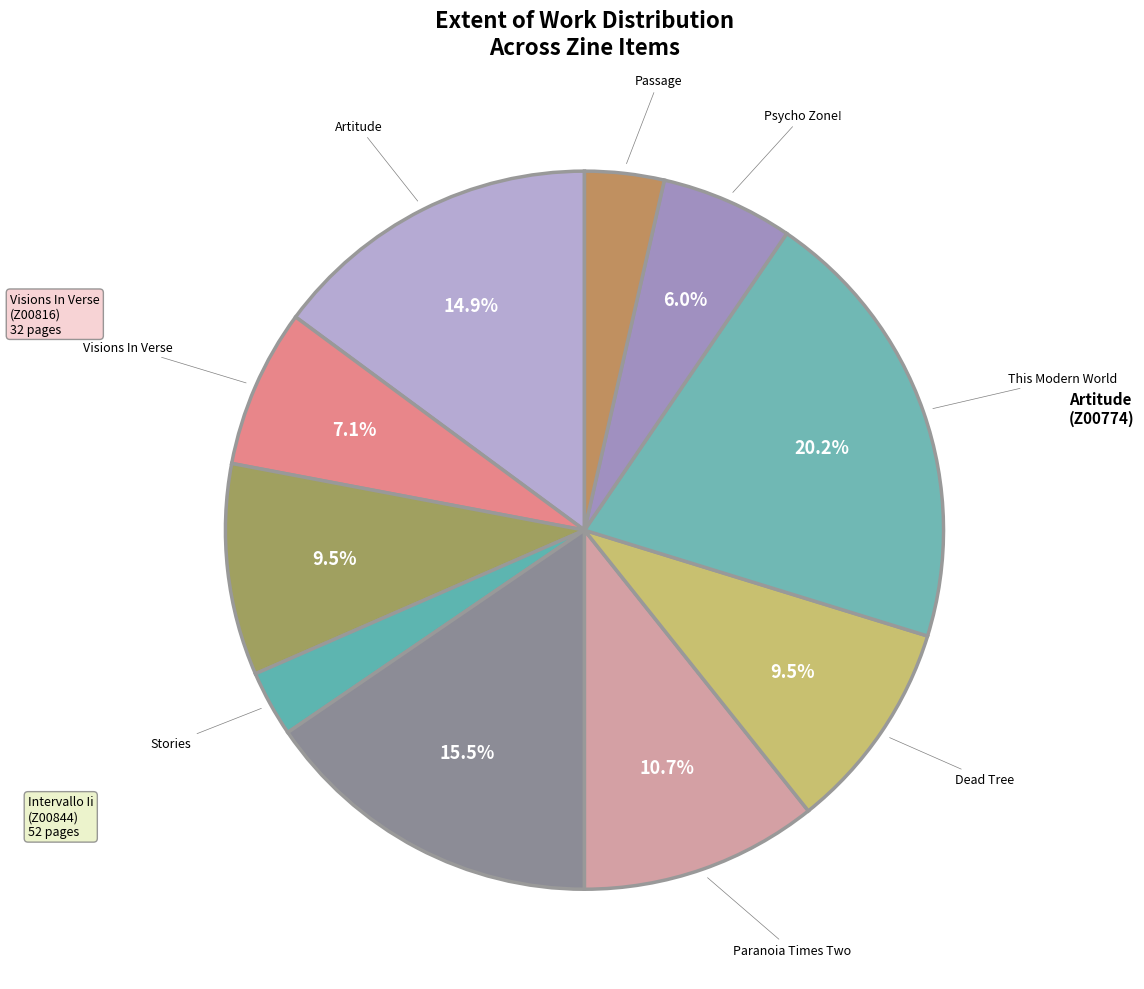

How many slices are in this pie chart?

10